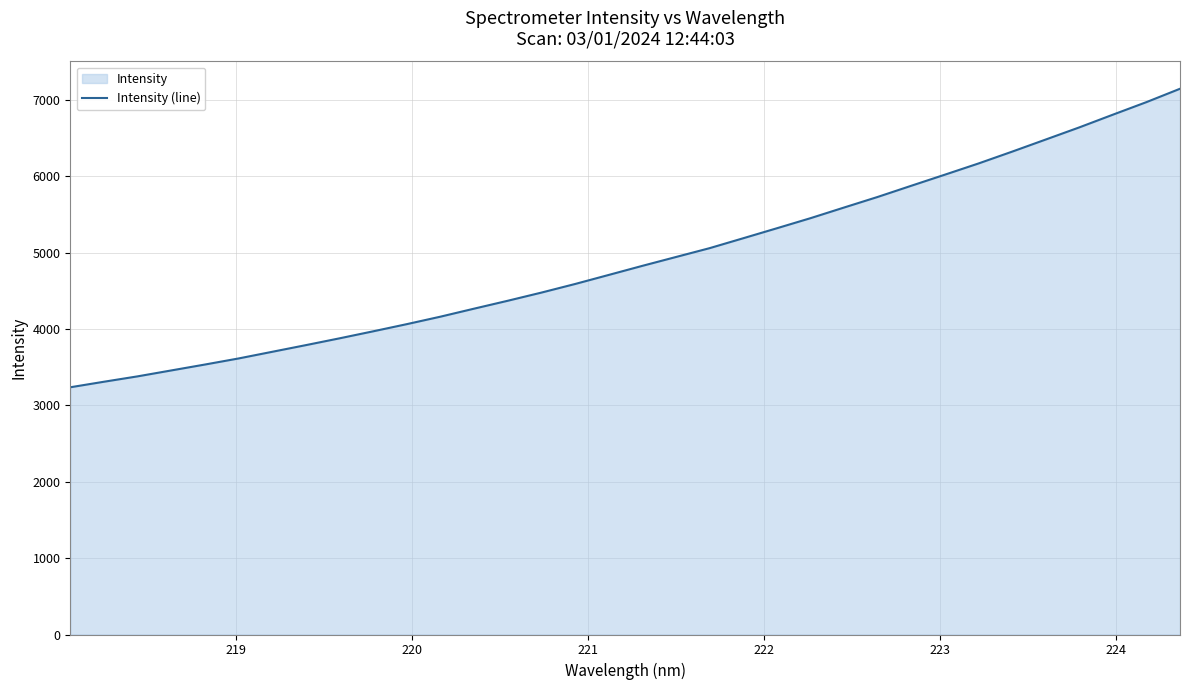

What is the minimum value shown in the chart?

3237.2